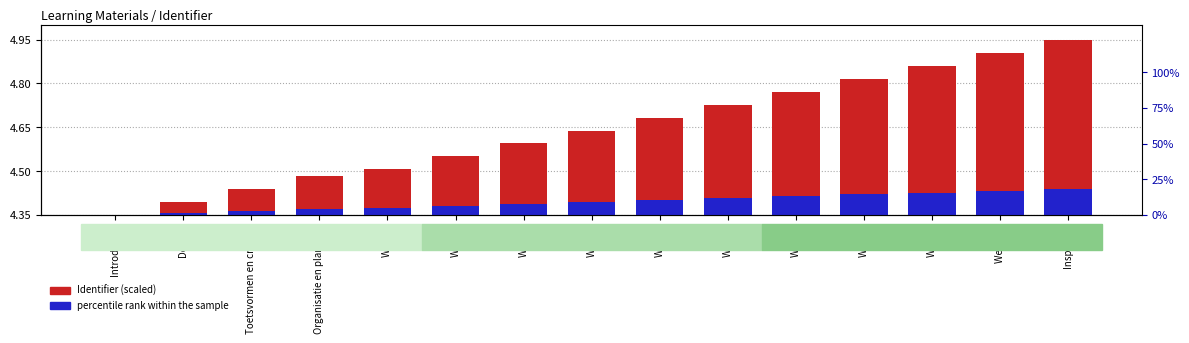

Which series has the widest spread of values?

Identifier (scaled)